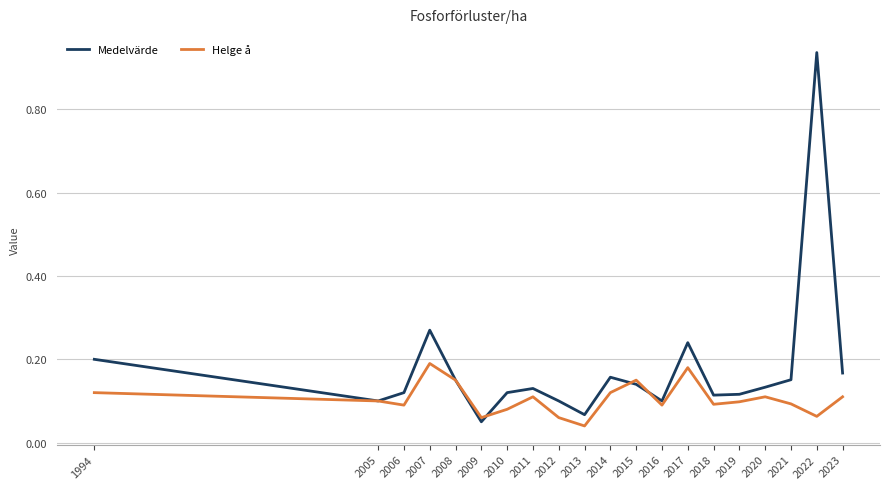

True or false: Medelvärde has more than 1 points higher than both neighbors.

True